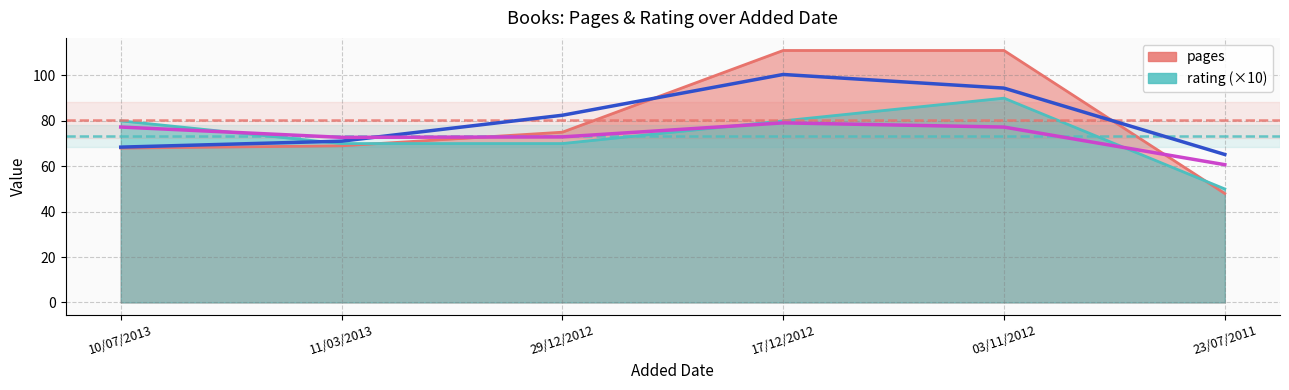

The value of rating at 17/12/2012 is 38. True or false?

False